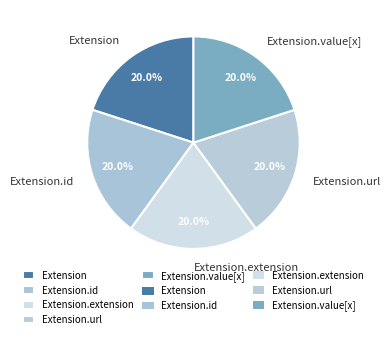

What portion of the pie excludes Extension.extension?

80.0%